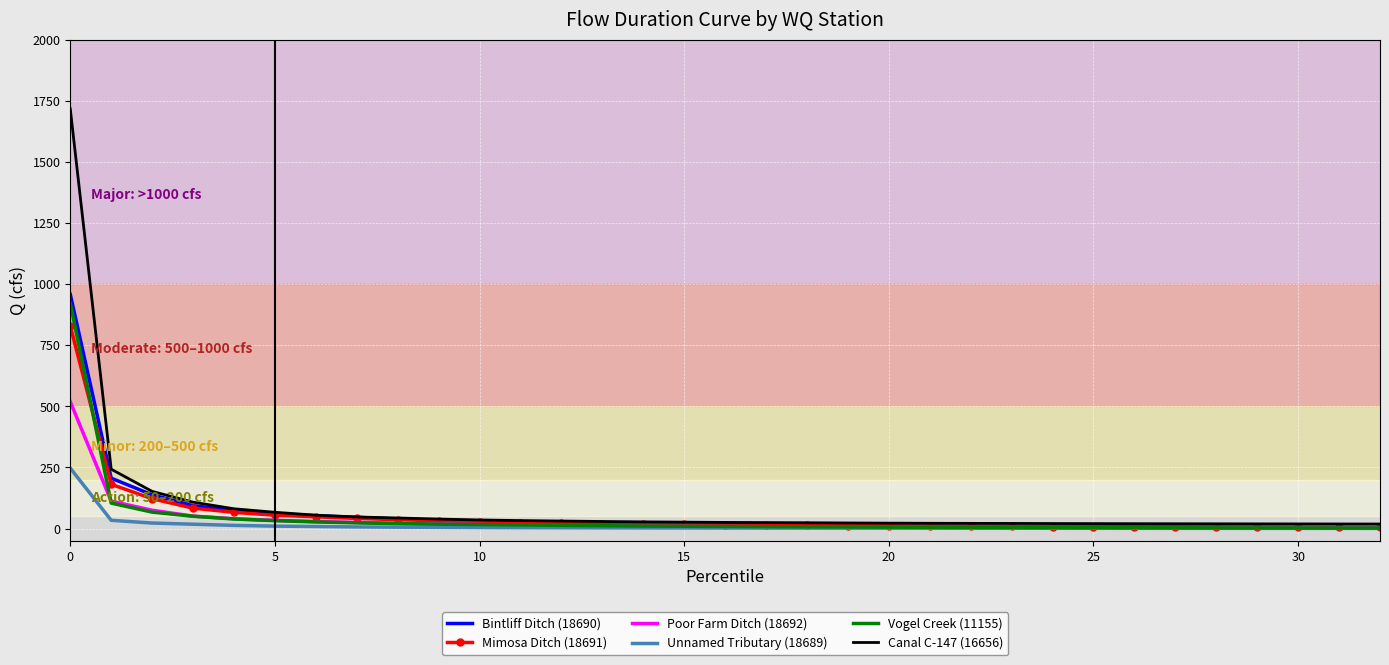

True or false: Canal C-147 (16656) and Unnamed Tributary (18689) intersect in this chart.

False